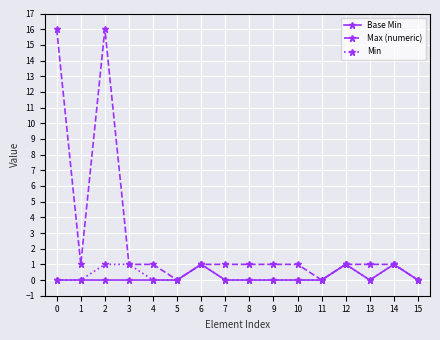

At which category does Max (numeric) reach its first local peak?

2